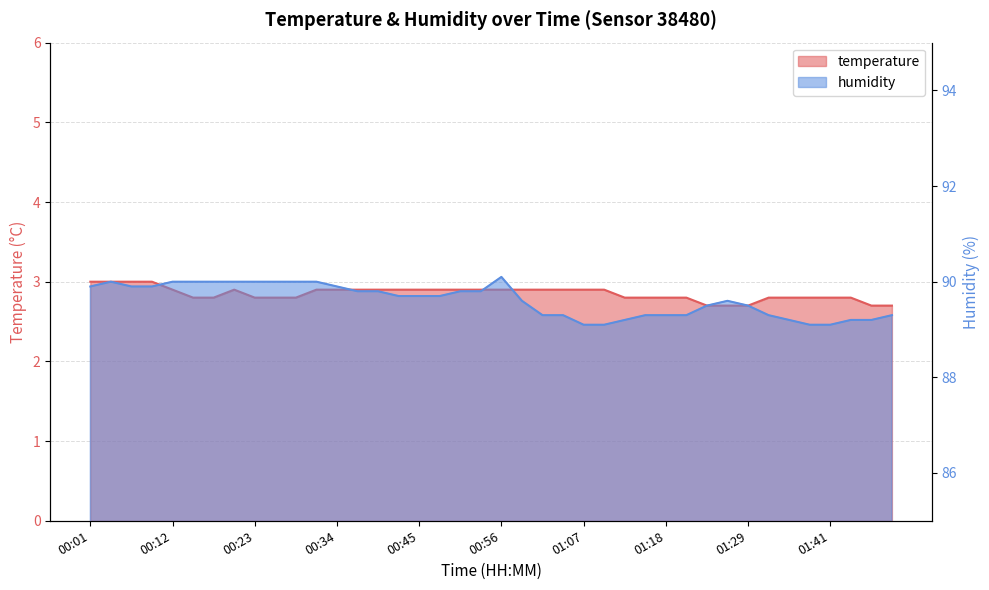

What are all the series names shown in the legend?

temperature, humidity